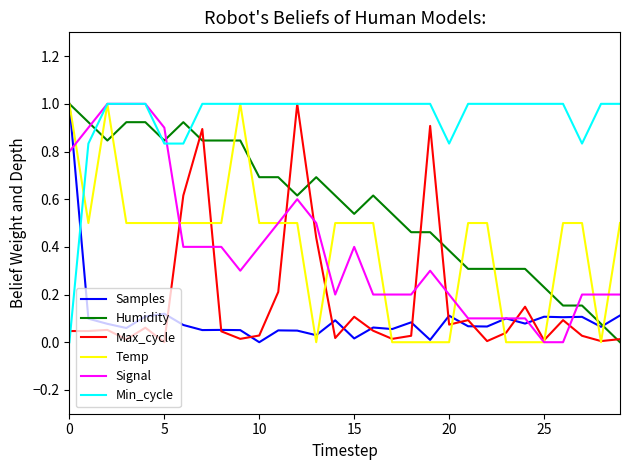

What is the greatest value displayed?

1.0